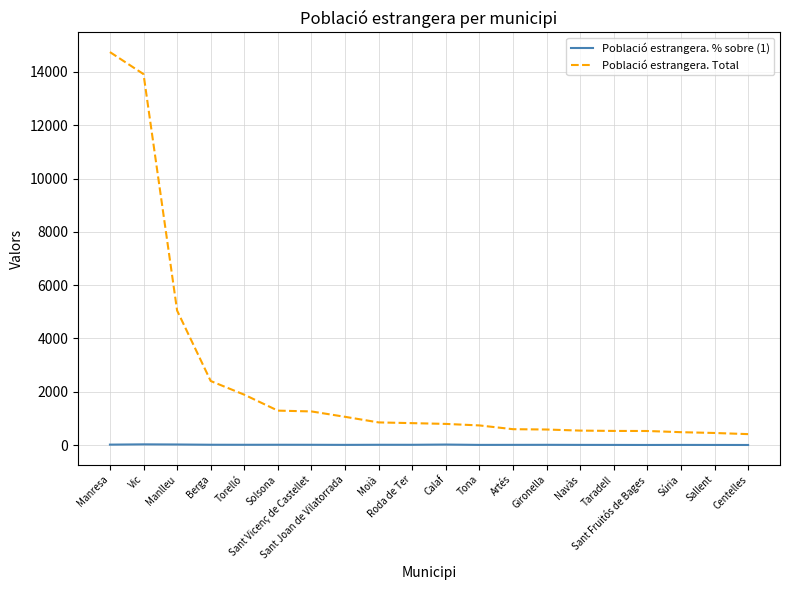

Which series has the largest range (max minus min)?

Població estrangera. Total